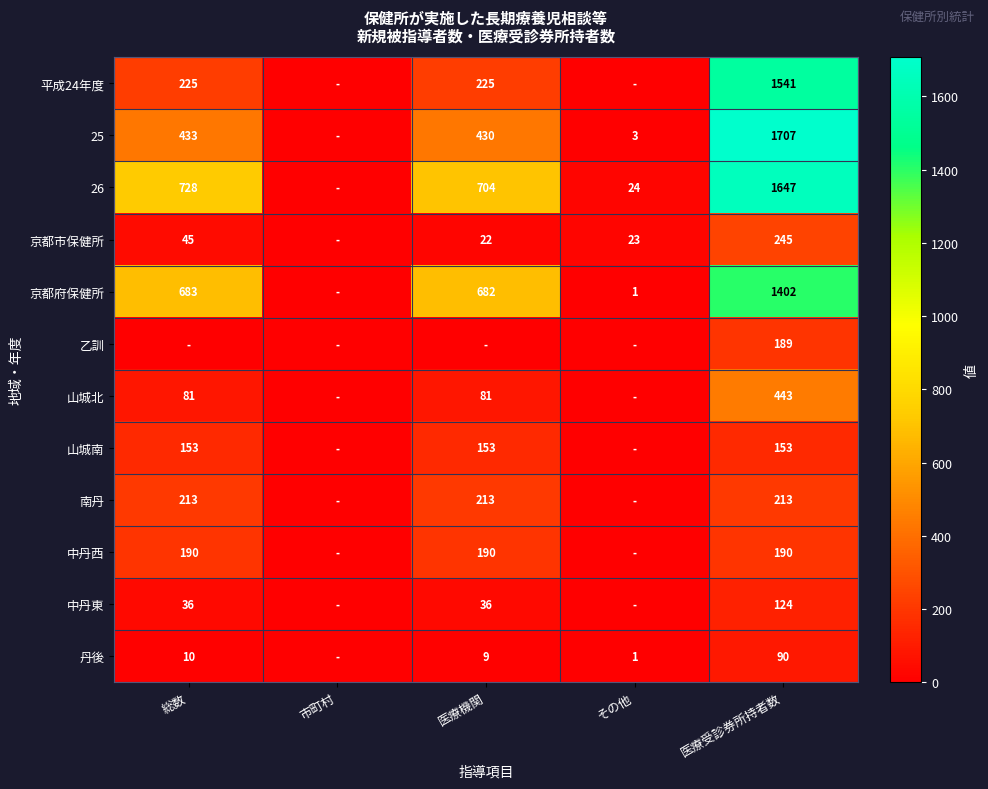

What is the sum of the 平成24年度 values at 医療受診券所持者数 and 医療機関?

1766